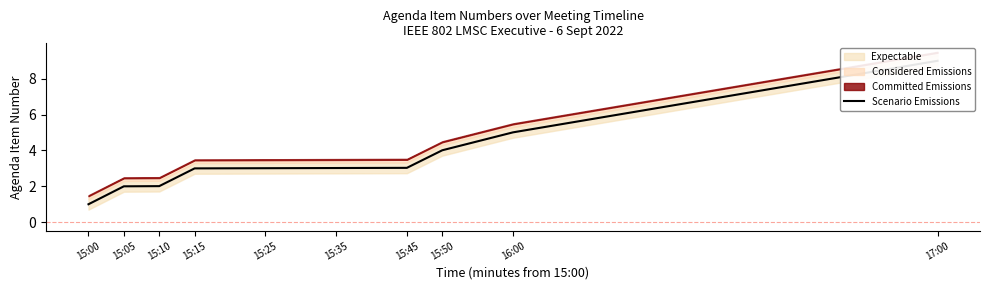

List the labels in order of value, smallest first.

15:00, 15:05, 15:10, 15:15, 15:25, 15:35, 15:45, 15:50, 16:00, 17:00